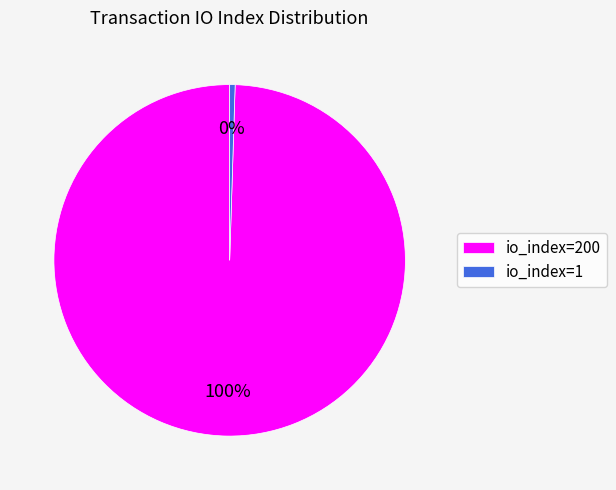

Which slice is the largest?

io_index=200